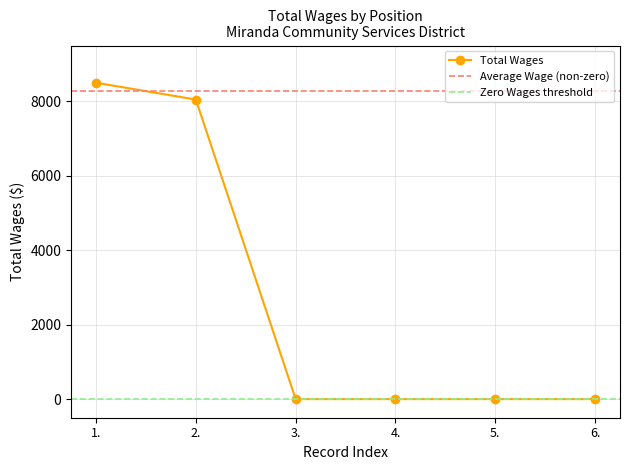

True or false: the data has more than 0 interior local peaks.

False